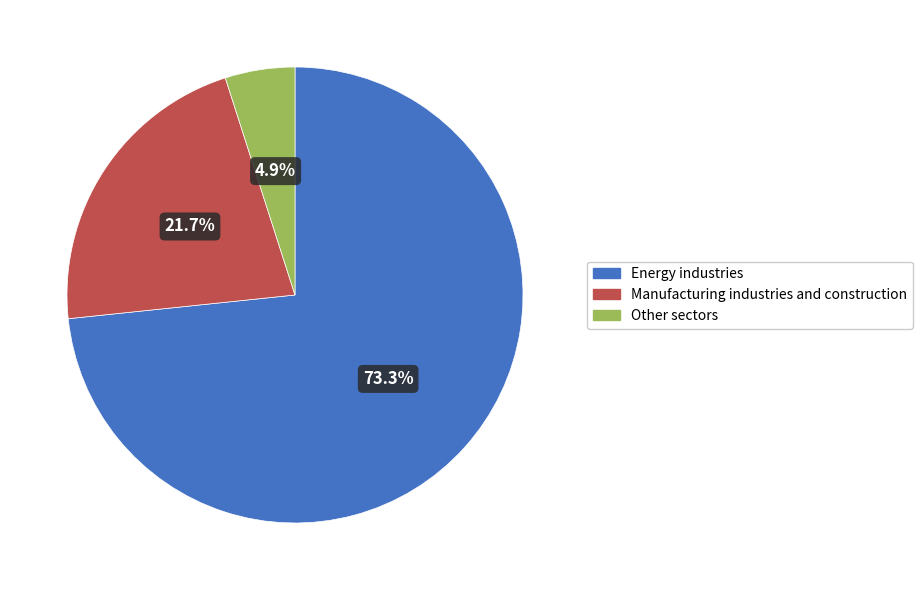

How many slices are in this pie chart?

3